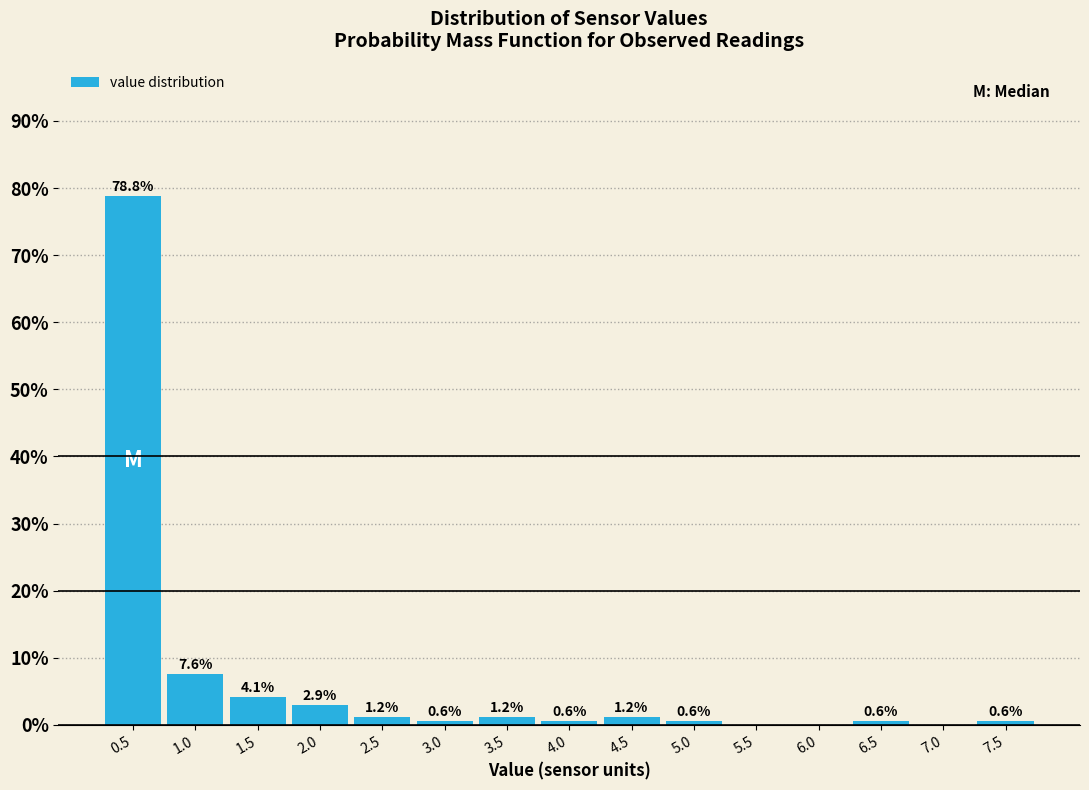

Reading left to right, list all the values displayed in this chart.

0.5=78.8	1.0=7.6	1.5=4.1	2.0=2.9	2.5=1.2	3.0=0.6	3.5=1.2	4.0=0.6	4.5=1.2	5.0=0.6	5.5=0.0	6.0=0.0	6.5=0.6	7.0=0.0	7.5=0.6